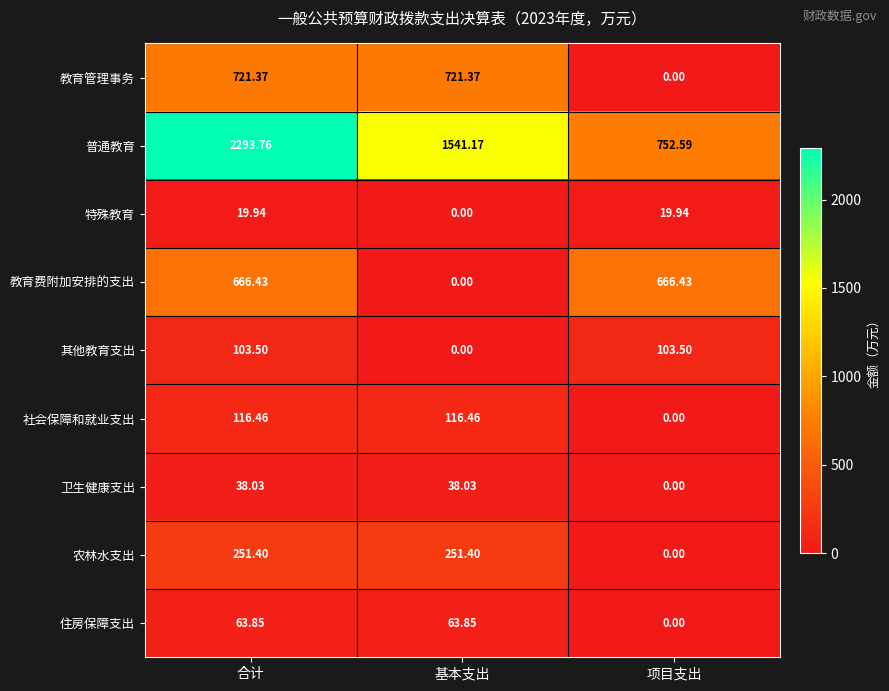

Between 基本支出 and 项目支出, which series saw the biggest shift?

普通教育